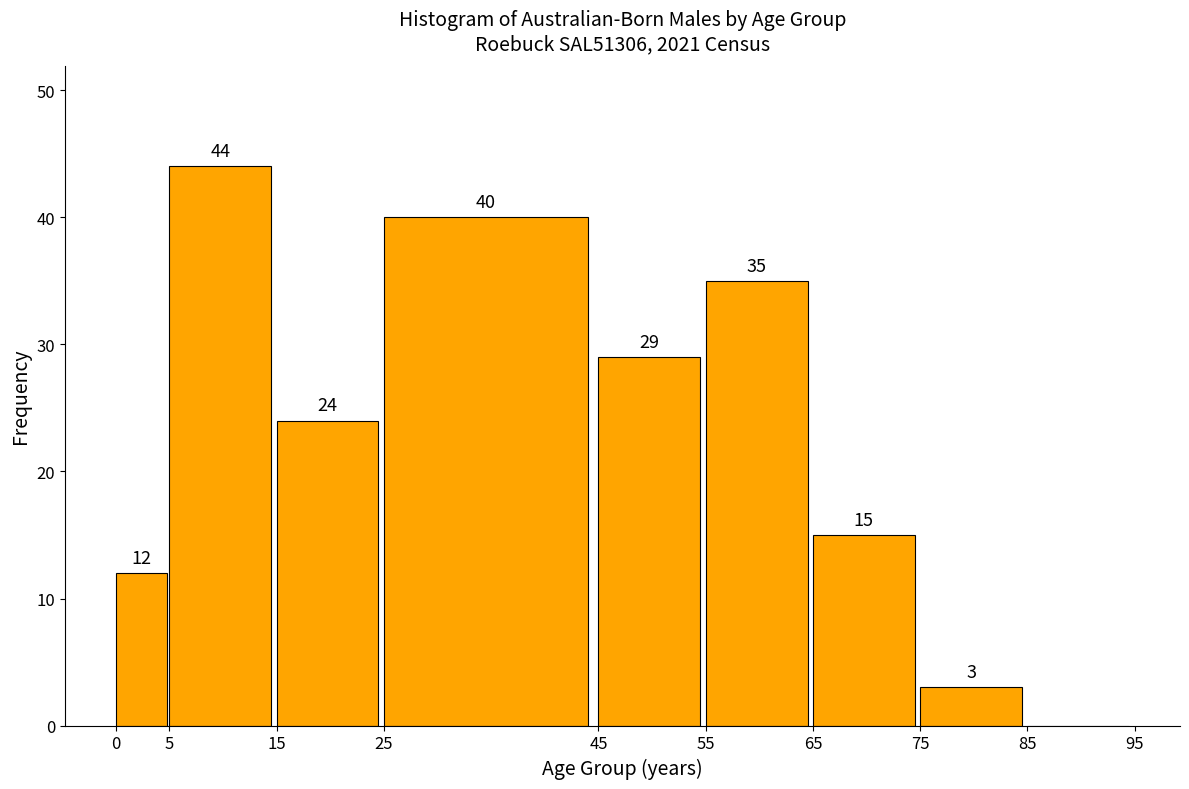

Reading left to right, transcribe all the data shown in this chart.

0=12	5=44	15=24	25=40	45=29	55=35	65=15	75=3	85=0